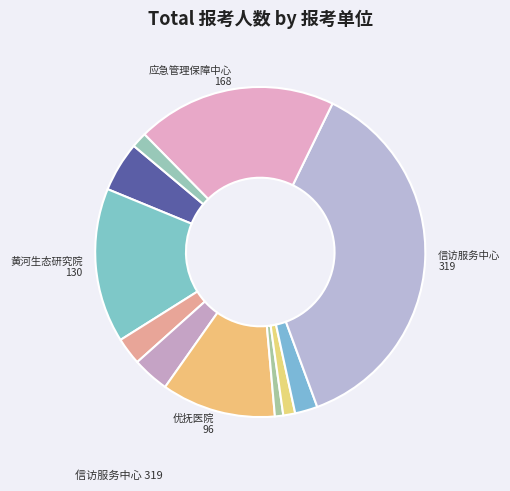

Does any single category account for the majority?

No